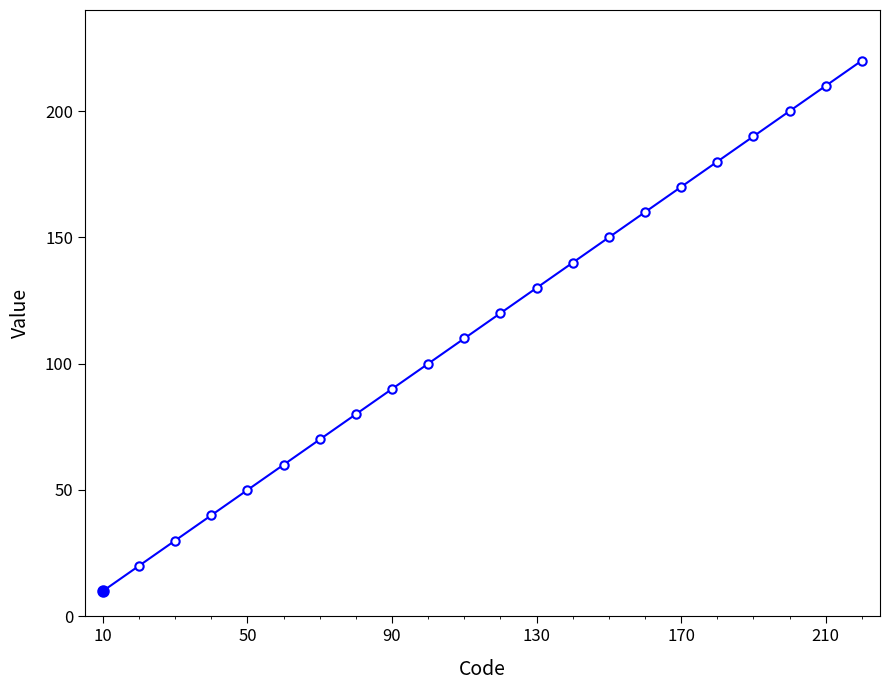

Reading left to right, list all the values displayed in this chart.

10	20	30	40	50	60	70	80	90	100	110	120	130	140	150	160	170	180	190	200	210	220